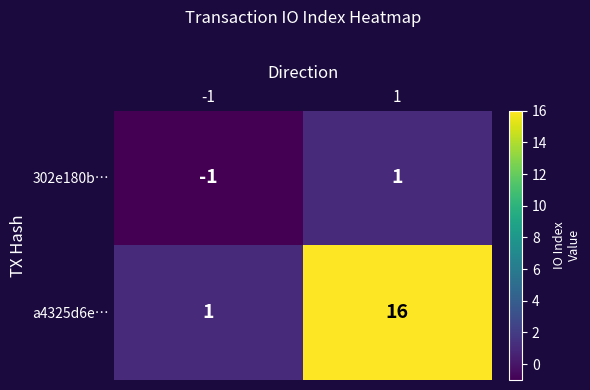

Reading right to left, transcribe all the data shown in this chart.

302e180b…: 1	-1
a4325d6e…: 16	1